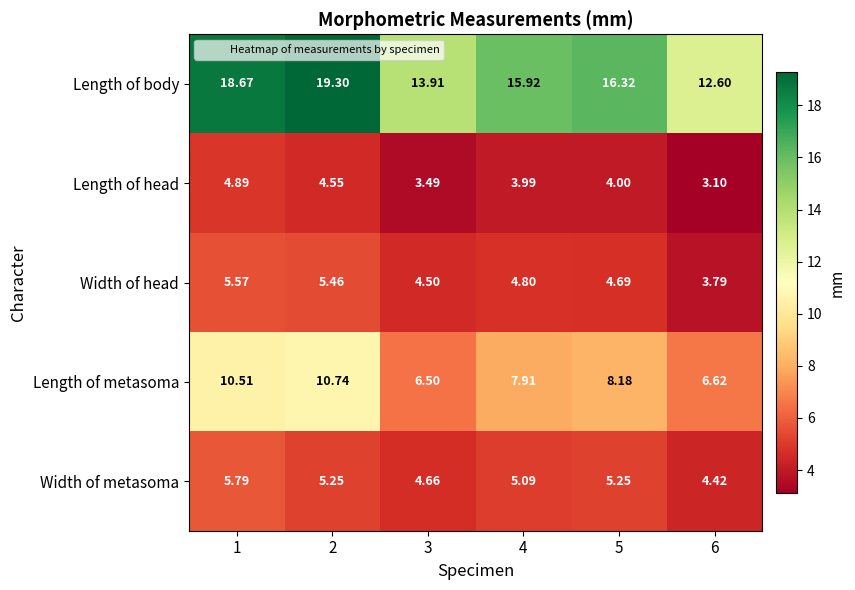

At 5, list the series in order from largest to smallest.

Length of body, Length of metasoma, Width of metasoma, Width of head, Length of head